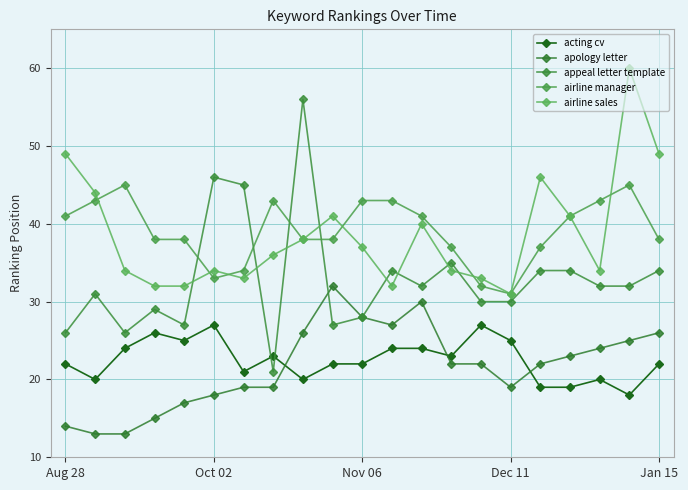

What is the smallest value displayed?

13